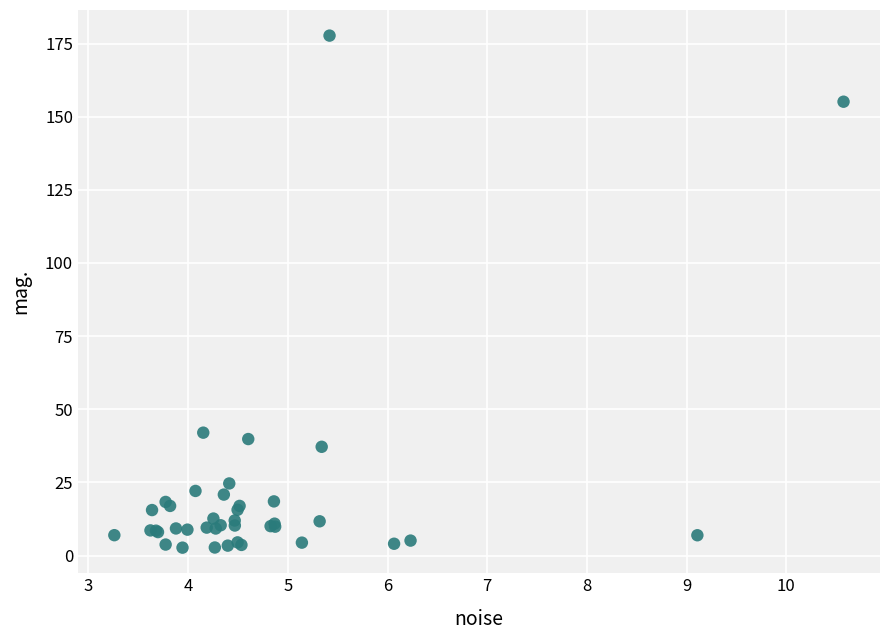

What Y value in the scatter plot is closest to 90?

42.0